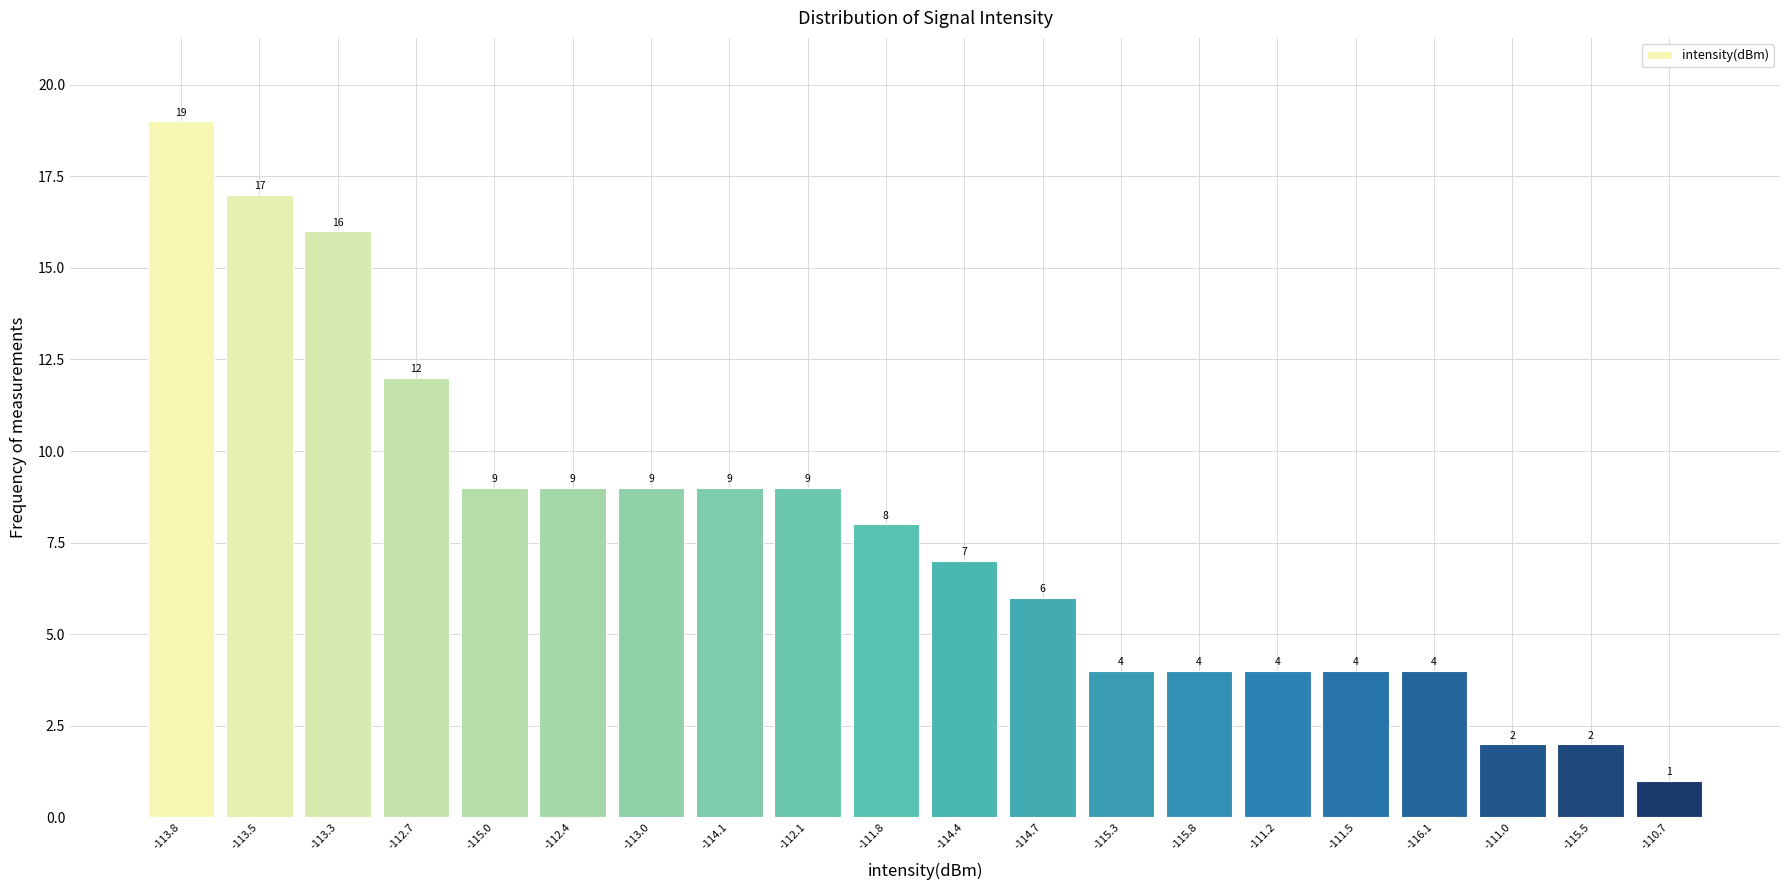

Reading left to right, what are all the values shown in this chart?

-113.8=19	-113.5=17	-113.3=16	-112.7=12	-115.0=9	-112.4=9	-113.0=9	-114.1=9	-112.1=9	-111.8=8	-114.4=7	-114.7=6	-115.3=4	-115.8=4	-111.2=4	-111.5=4	-116.1=4	-111.0=2	-115.5=2	-110.7=1